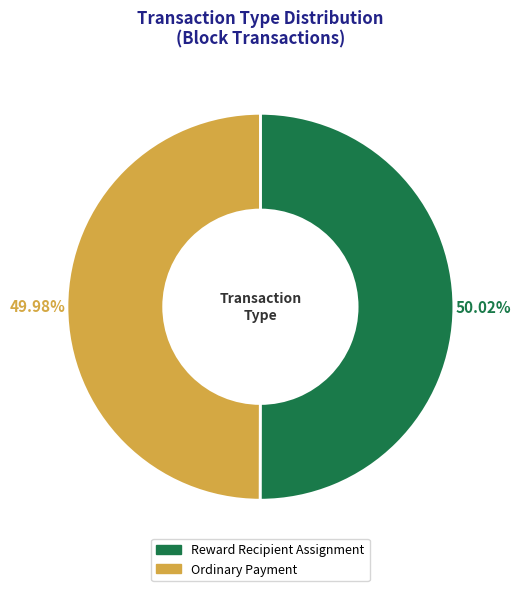

Approximately how many times larger is the value at Ordinary Payment compared to Reward Recipient Assignment?

1.0